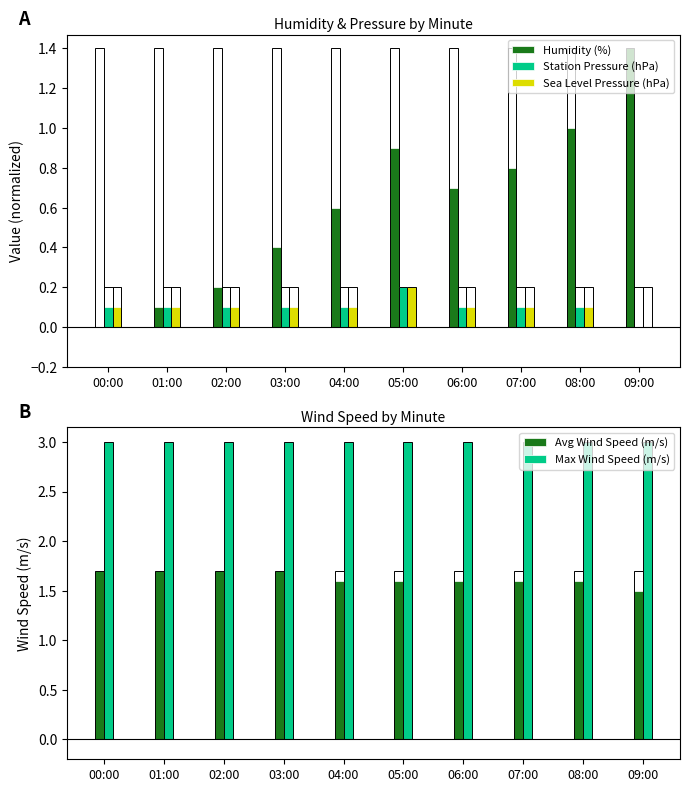

The value of Max Wind Speed (m/s) at 08:00 is 4.0. True or false?

False